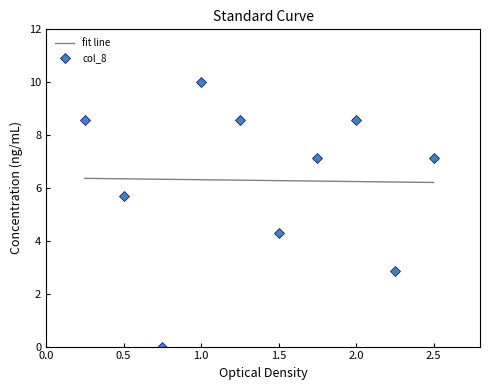

Which category has the highest value across all series?

3